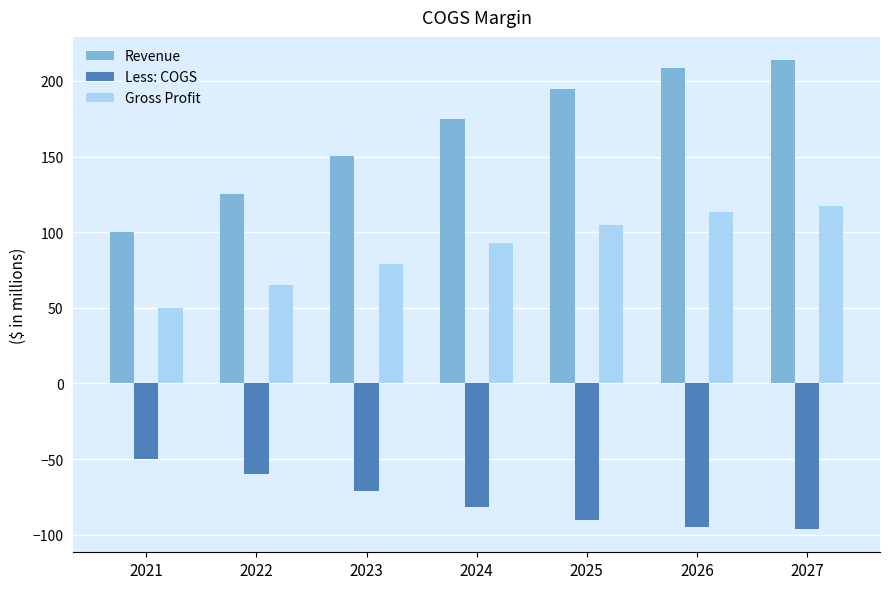

How many bars are there in total?

21